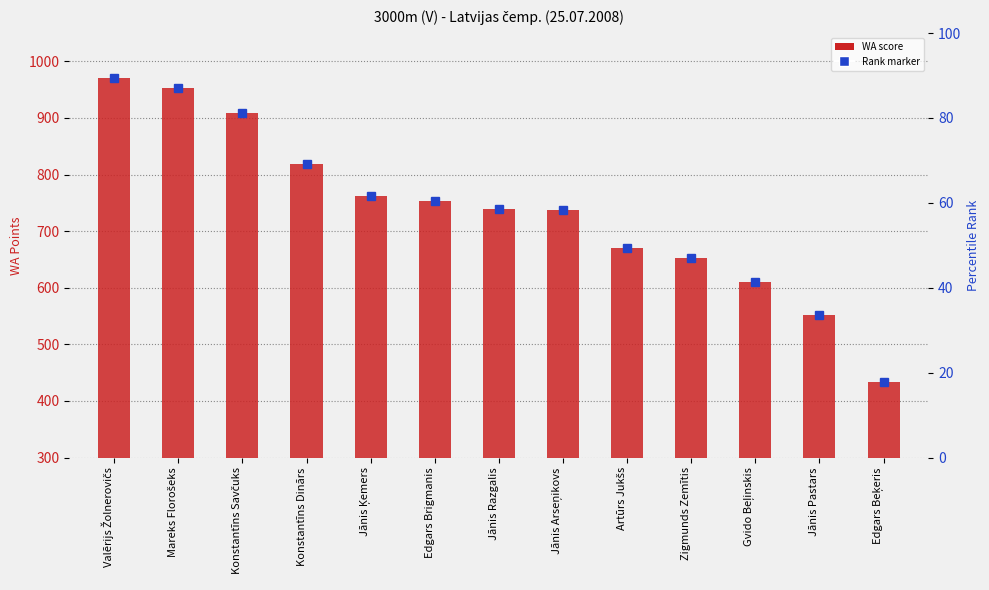

What is the label of the 6th bar from the right?

Jānis Arseņikovs